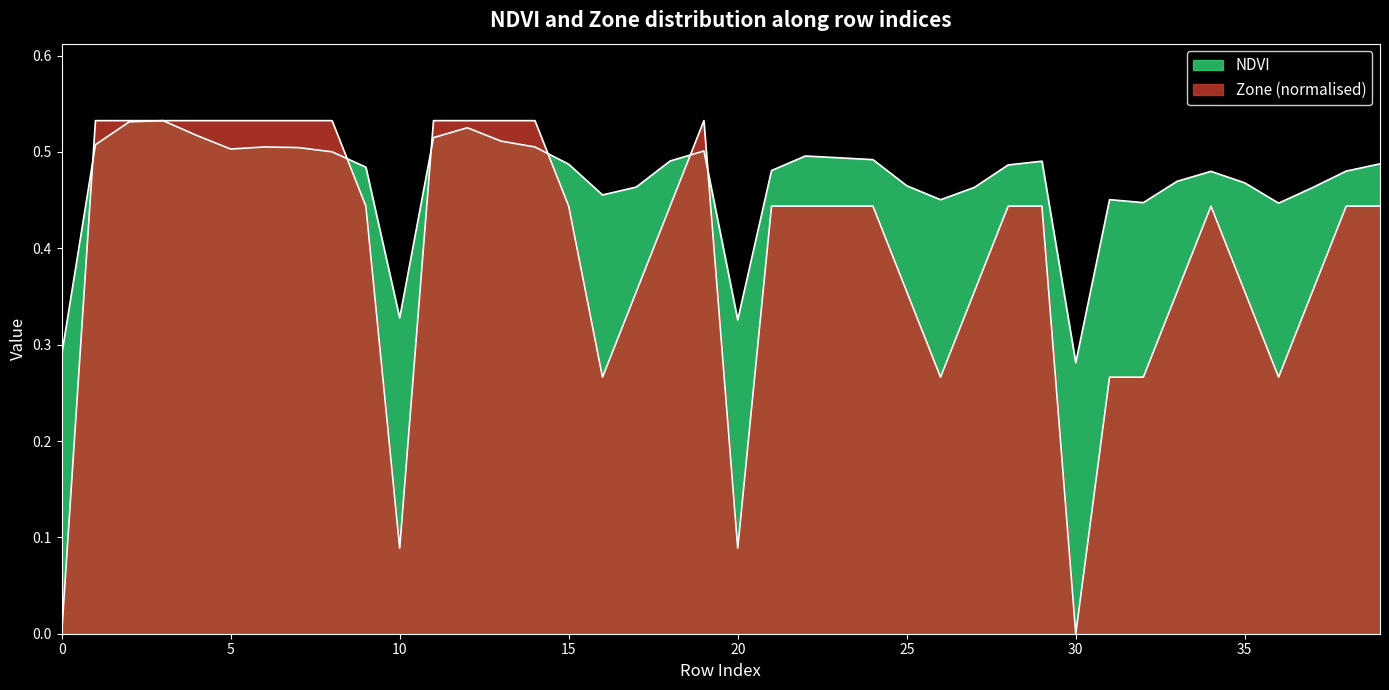

What is the value of the Zone point at the 29th from the left?

0.4